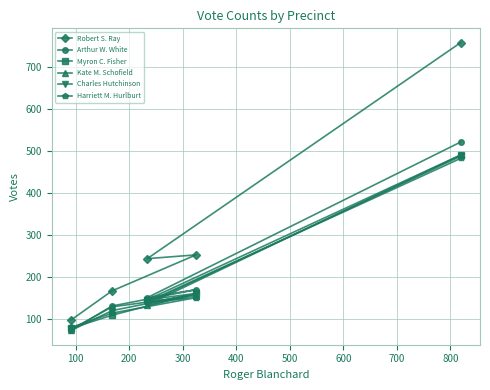

What is the value of the Kate M. Schofield point at the 2nd from the left?

128